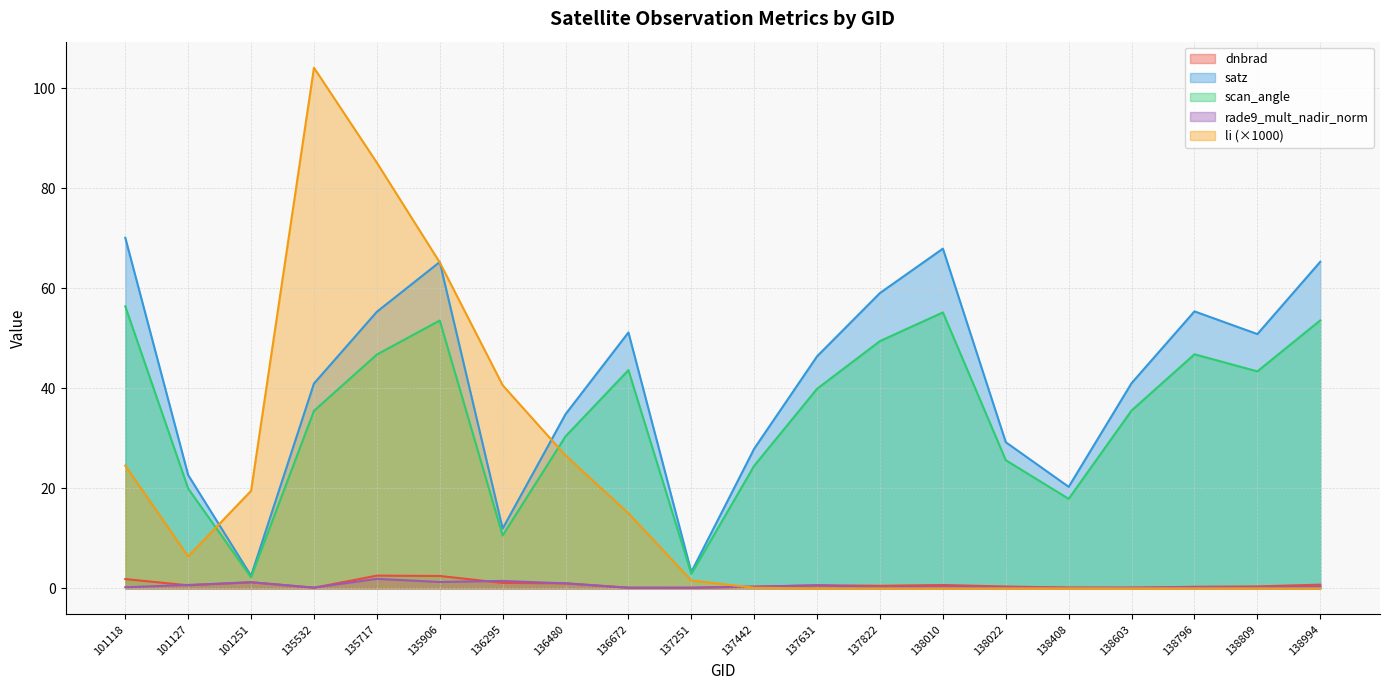

Rank the series at 137251 from lowest to highest value.

rade9_mult_nadir_norm, dnbrad, li, scan_angle, satz